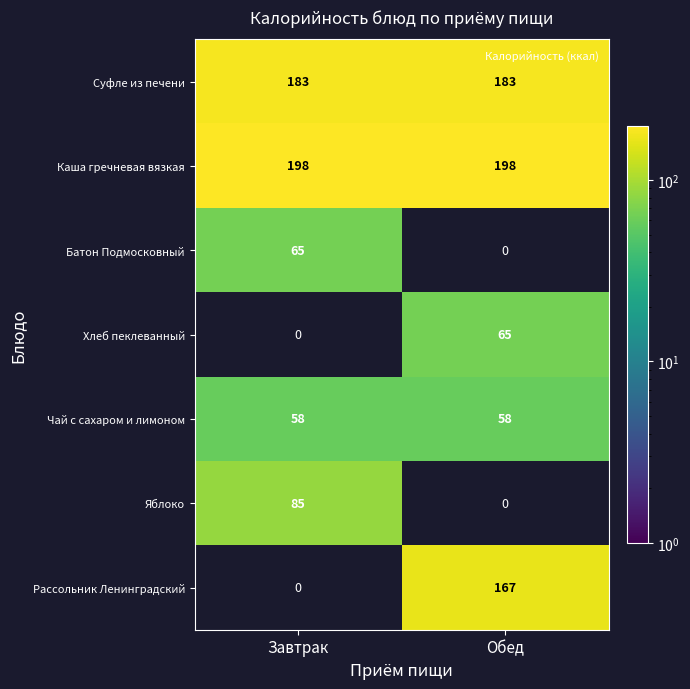

What is the sum of the Суфле из печени values at Завтрак and Обед?

366